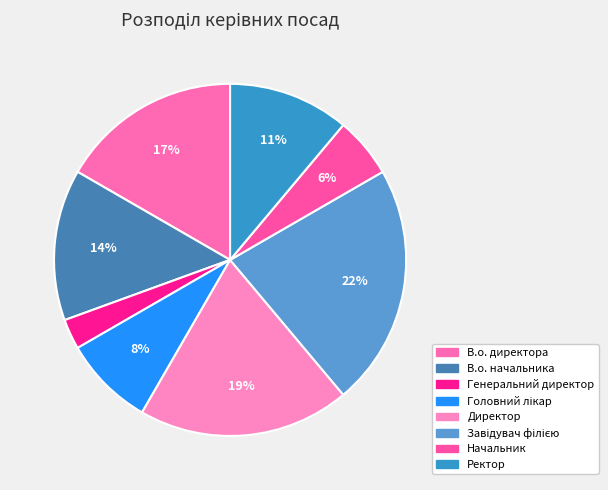

Does Генеральний директор represent more than half of the total?

No